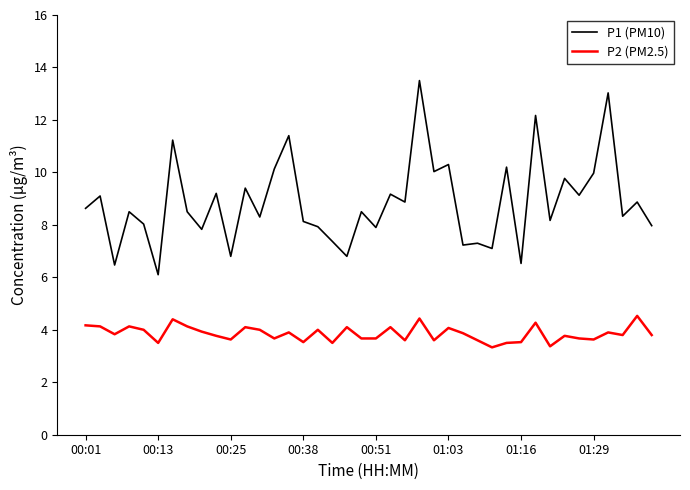

Which series has the largest range (max minus min)?

P1 (PM10)